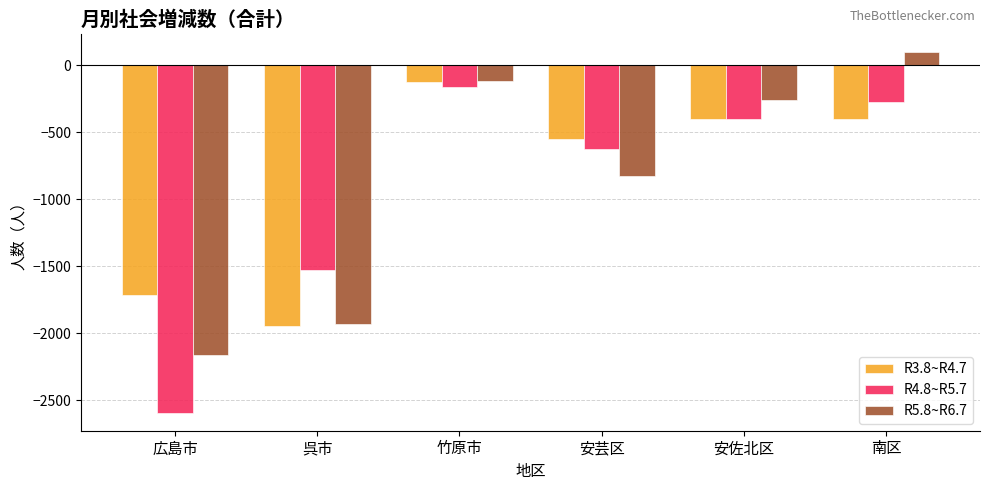

What is the total value across all series at 竹原市?

-407